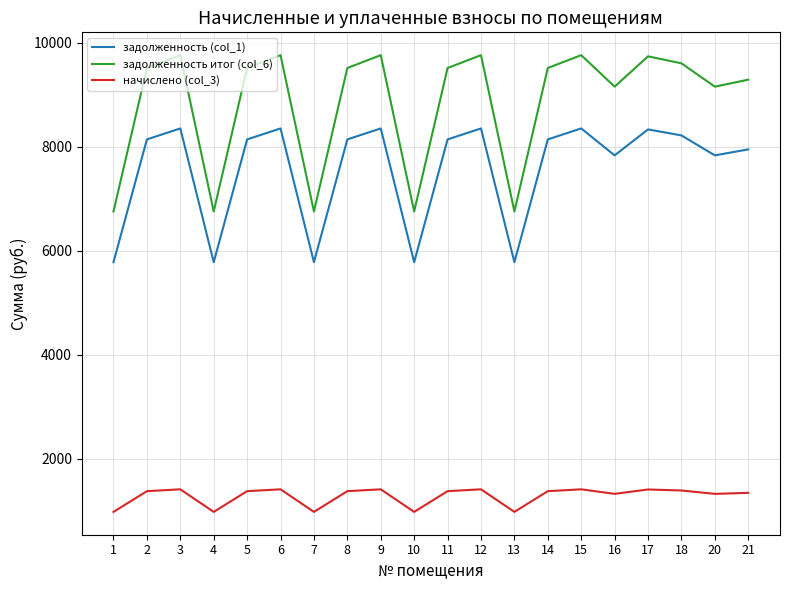

What are all the series names shown in the legend?

задолженность (col_1), задолженность итог (col_6), начислено (col_3)